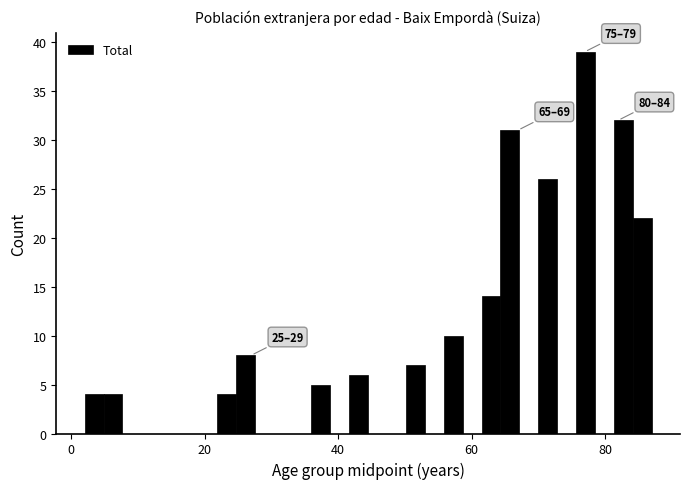

Around what value on the x-axis is the tallest bar? Give the approximate position of its centre, as read against the axis.

78